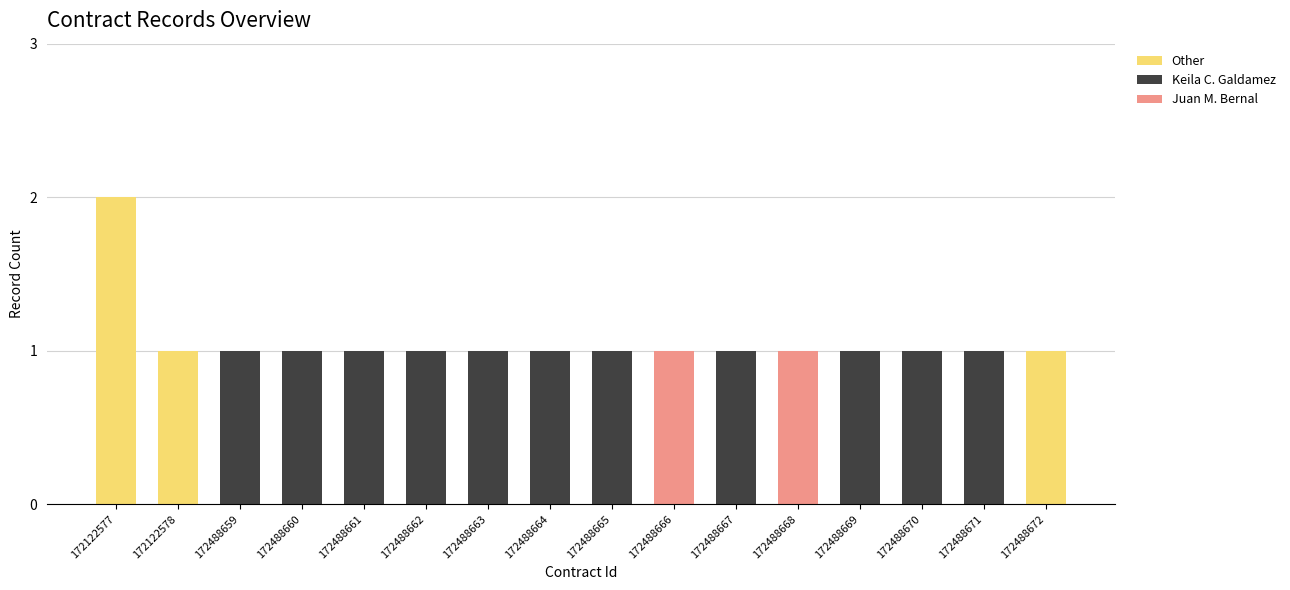

How many categories are shown in the chart?

16